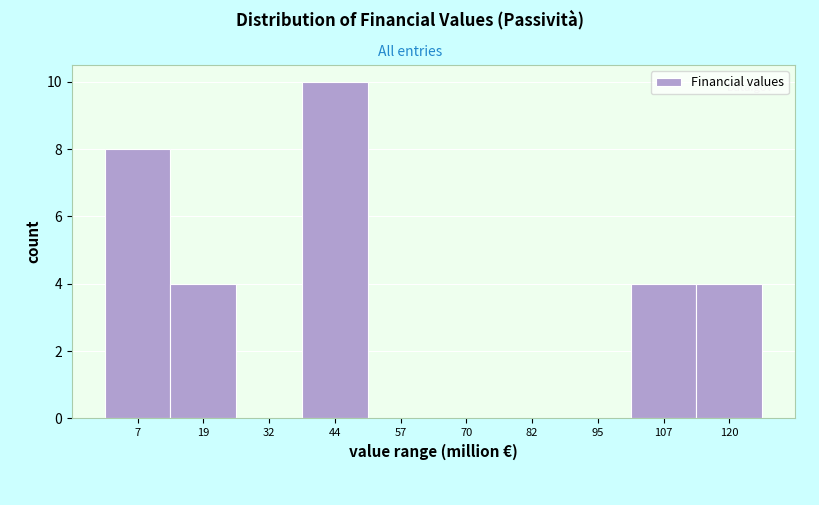

What is the height of the bar covering 0 to 14 on the x-axis? Neither the bar edges nor the heights are printed on the chart, so give them approximately, as read against the axes.

8